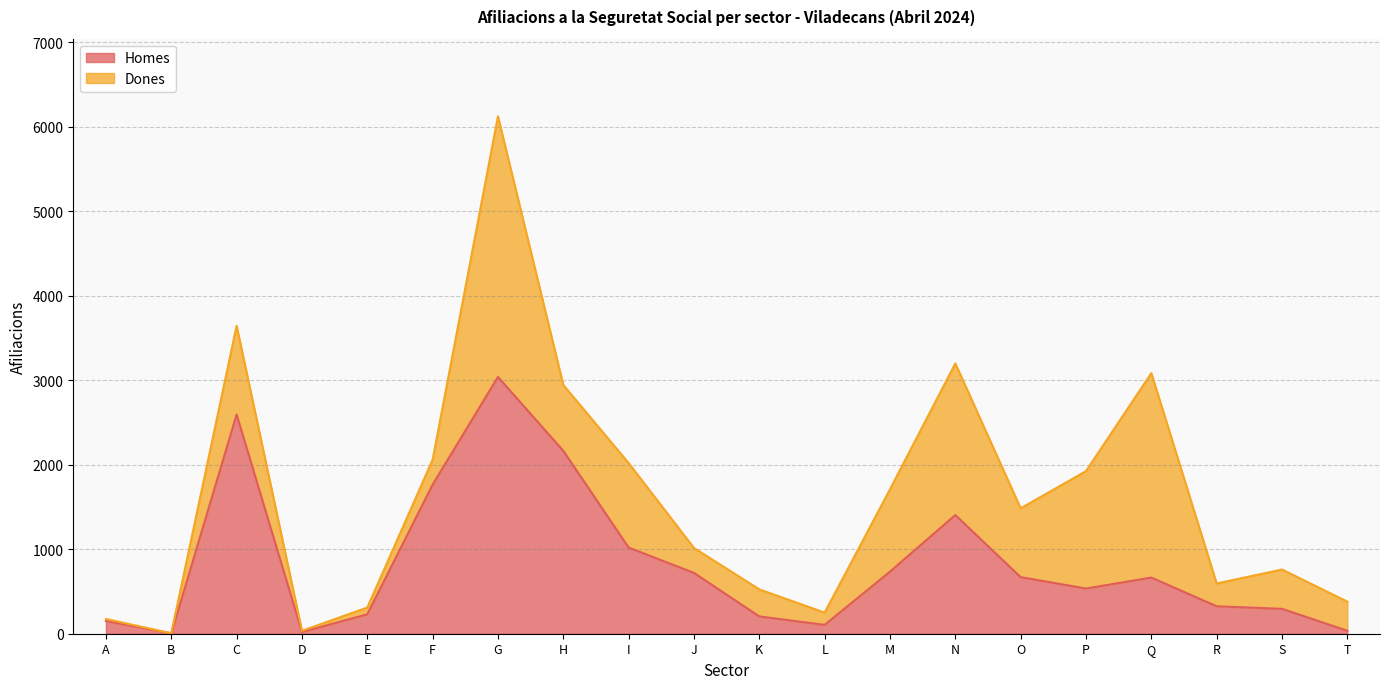

What is the ratio of the value at C to the value at T?

74.1